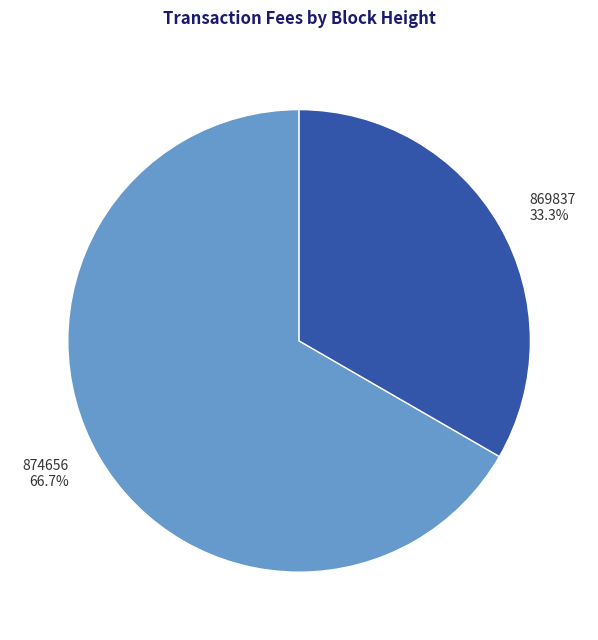

What percentage do 874656 and 869837 together represent?

100.0%